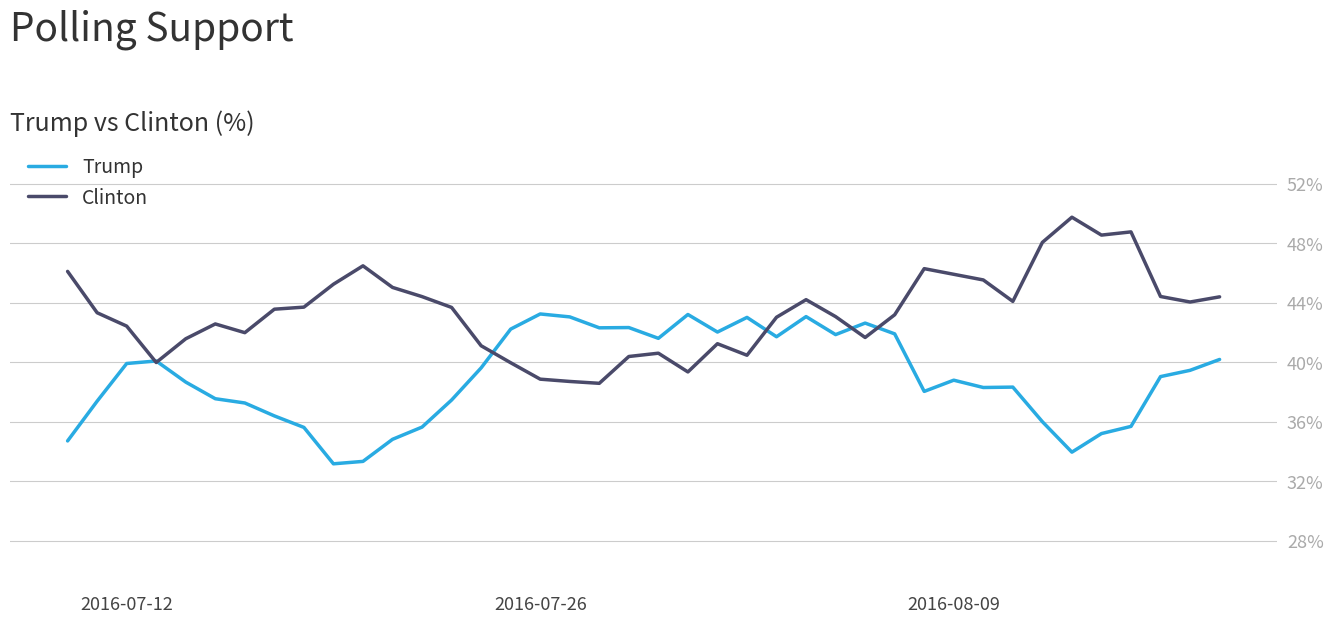

Which series has the largest total across all categories?

Clinton